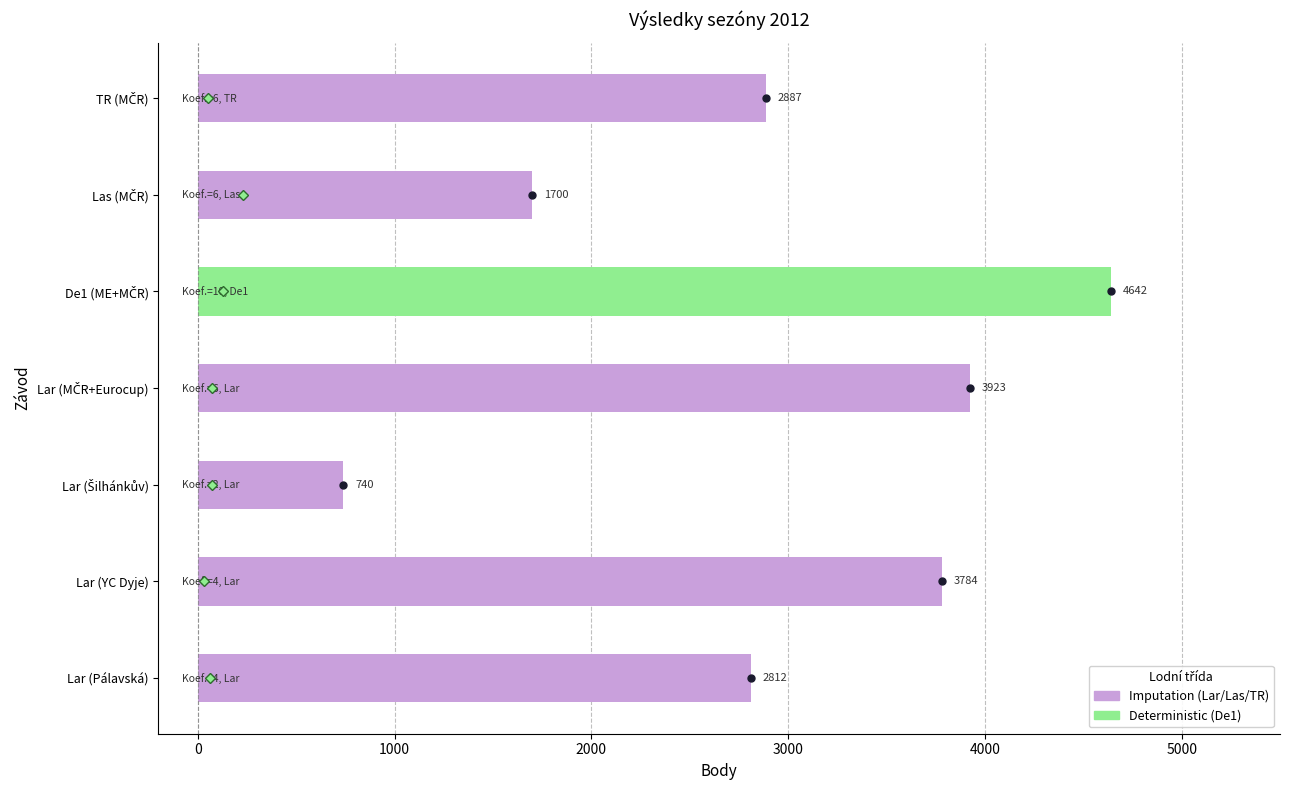

How many data points does each series have?

7